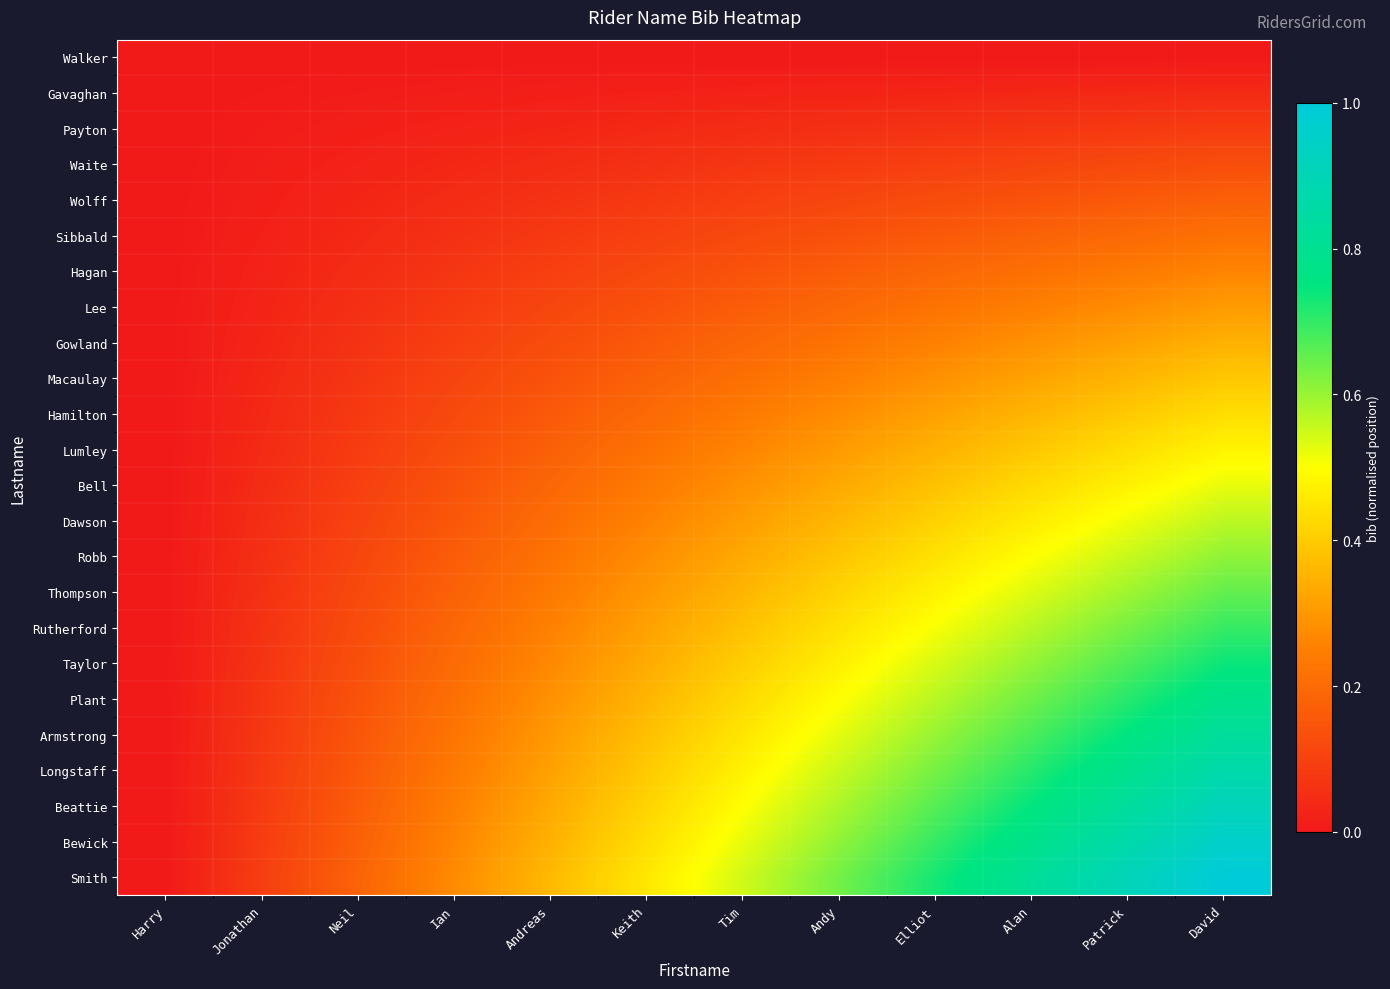

Rank the series at David from lowest to highest value.

Walker, Gavaghan, Payton, Waite, Wolff, Sibbald, Hagan, Lee, Gowland, Macaulay, Hamilton, Lumley, Bell, Dawson, Robb, Thompson, Rutherford, Taylor, Plant, Armstrong, Longstaff, Beattie, Bewick, Smith